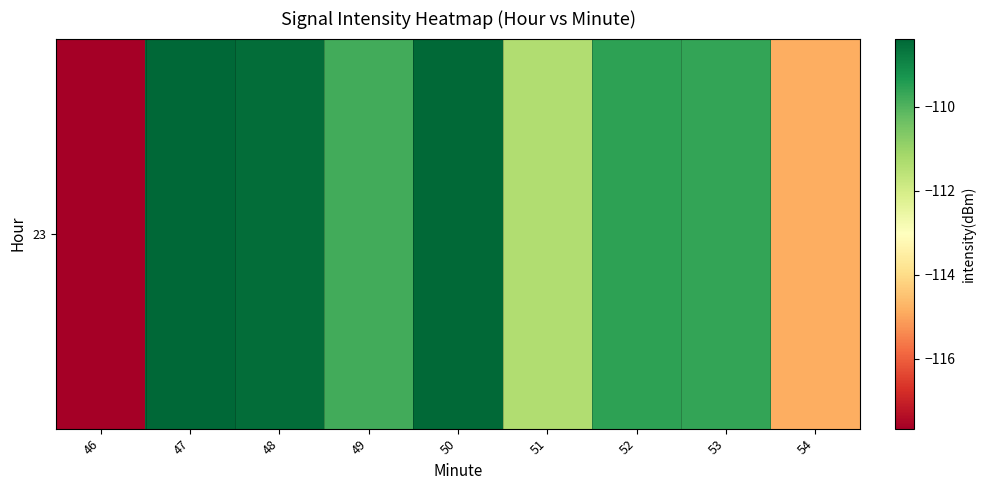

The value at 46 is -32.5. True or false?

False